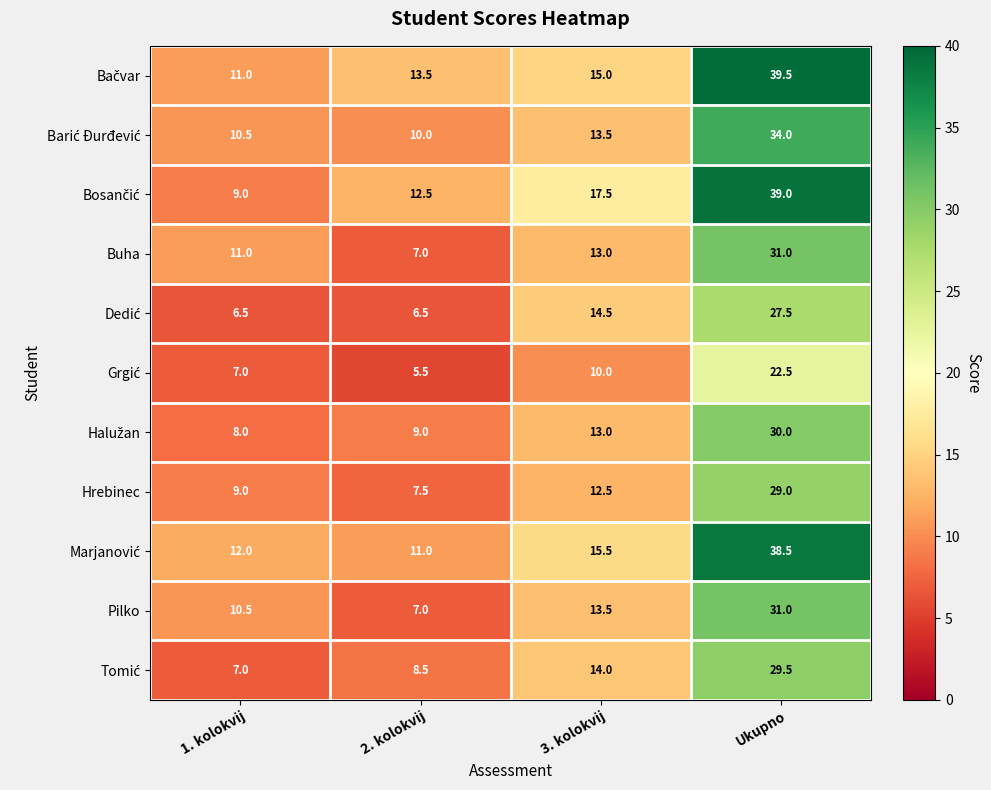

What is the sum of the Hrebinec values at 3. kolokvij and Ukupno?

41.5